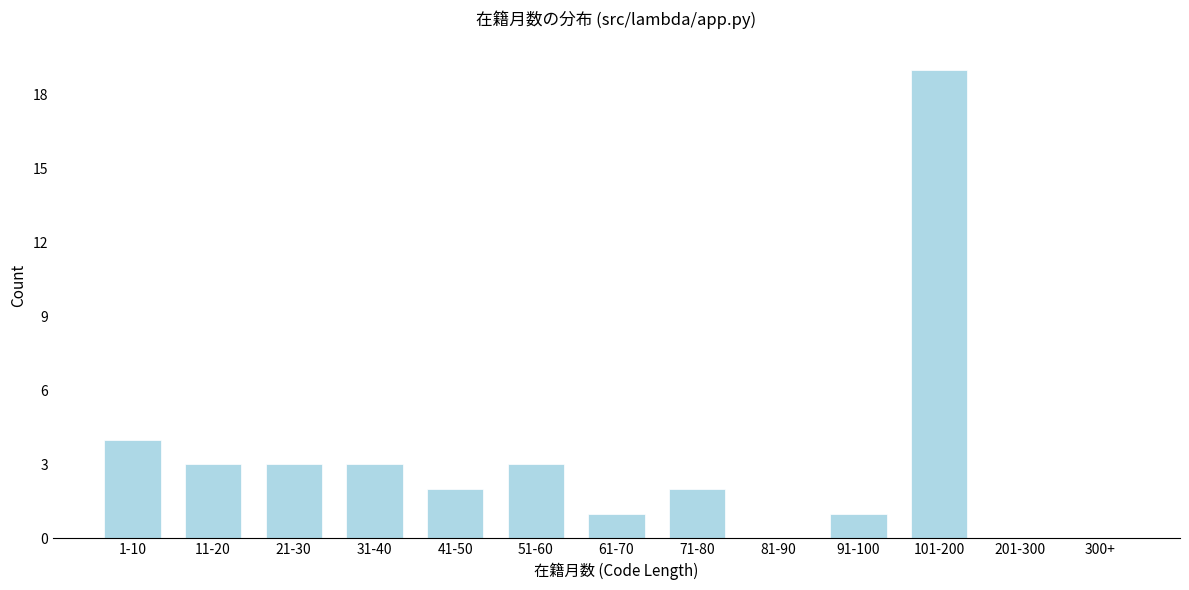

Reading right to left, transcribe all the data shown in this chart.

300+=0	201-300=0	101-200=19	91-100=1	81-90=0	71-80=2	61-70=1	51-60=3	41-50=2	31-40=3	21-30=3	11-20=3	1-10=4